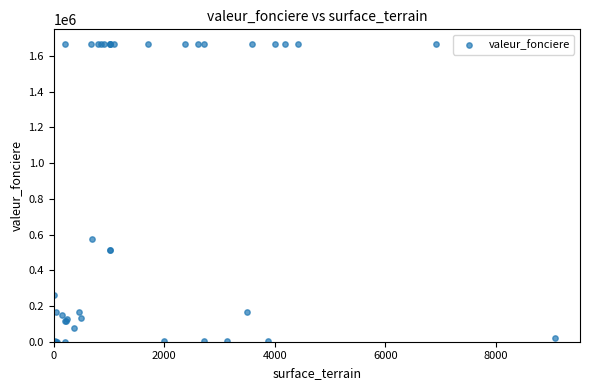

What Y value in the scatter plot is closest to 833600?

573400